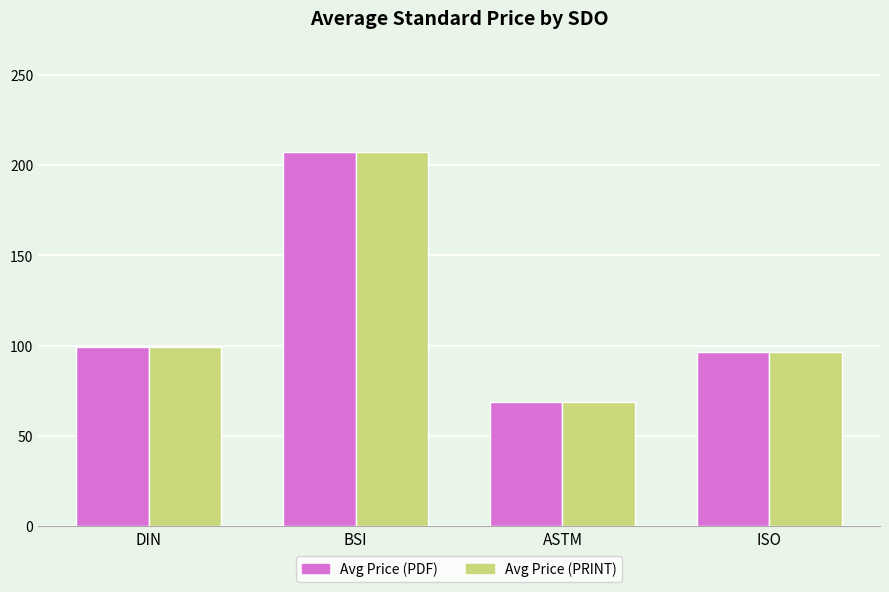

What is the label of the 1st bar from the right?

ISO